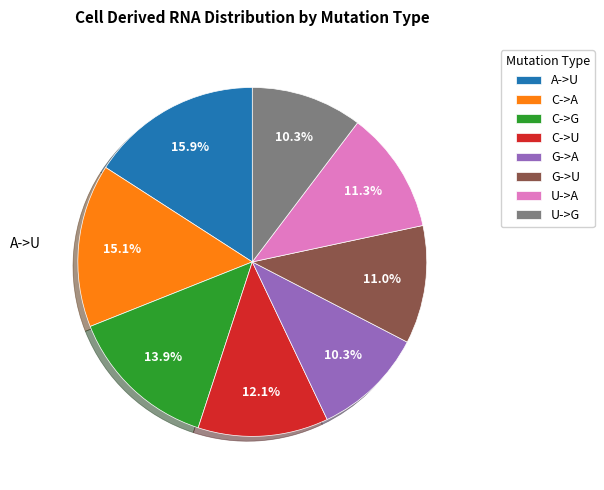

What is the largest slice in the pie chart?

A->U